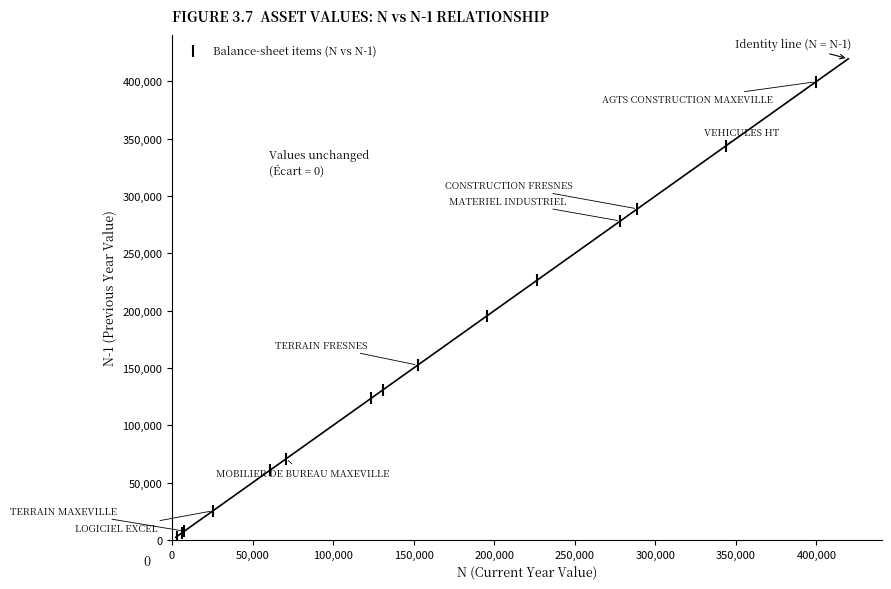

What Y value in the scatter plot is closest to 201297?

195485.2